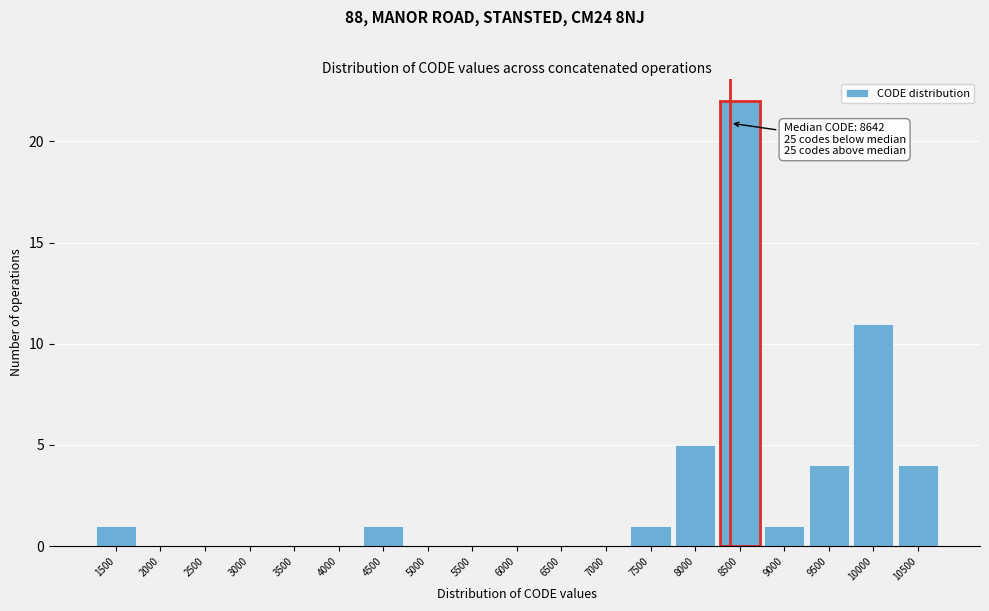

Reading left to right, extract all data points from this chart.

1500=1	2000=0	2500=0	3000=0	3500=0	4000=0	4500=1	5000=0	5500=0	6000=0	6500=0	7000=0	7500=1	8000=5	8500=22	9000=1	9500=4	10000=11	10500=4